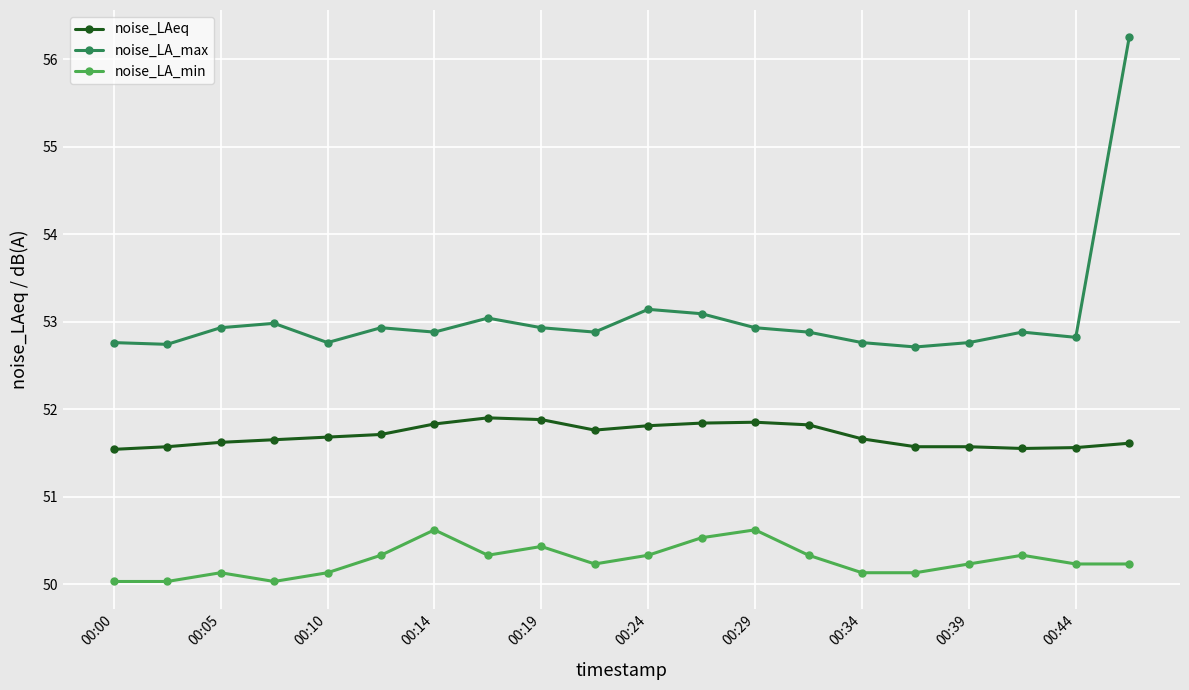

Rank the series by their maximum value, from lowest to highest.

noise_LA_min, noise_LAeq, noise_LA_max